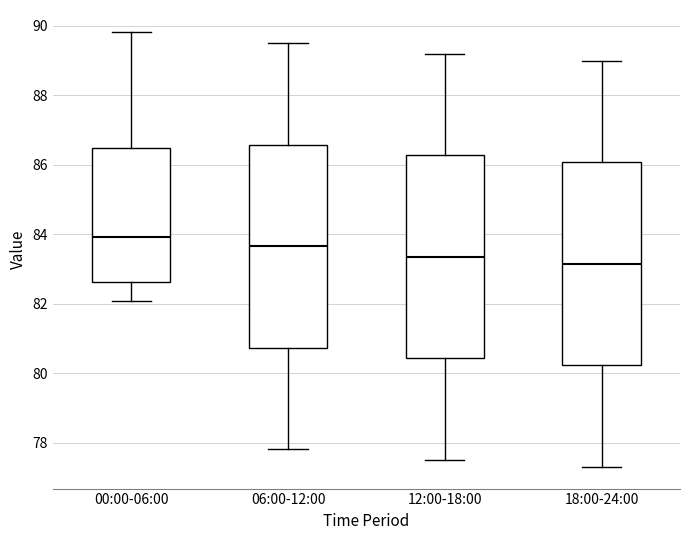

Where is the upper edge of the box for 12:00-18:00 on the y-axis? The values are not printed on the chart, so give them approximately, as read against the axis.

86.2